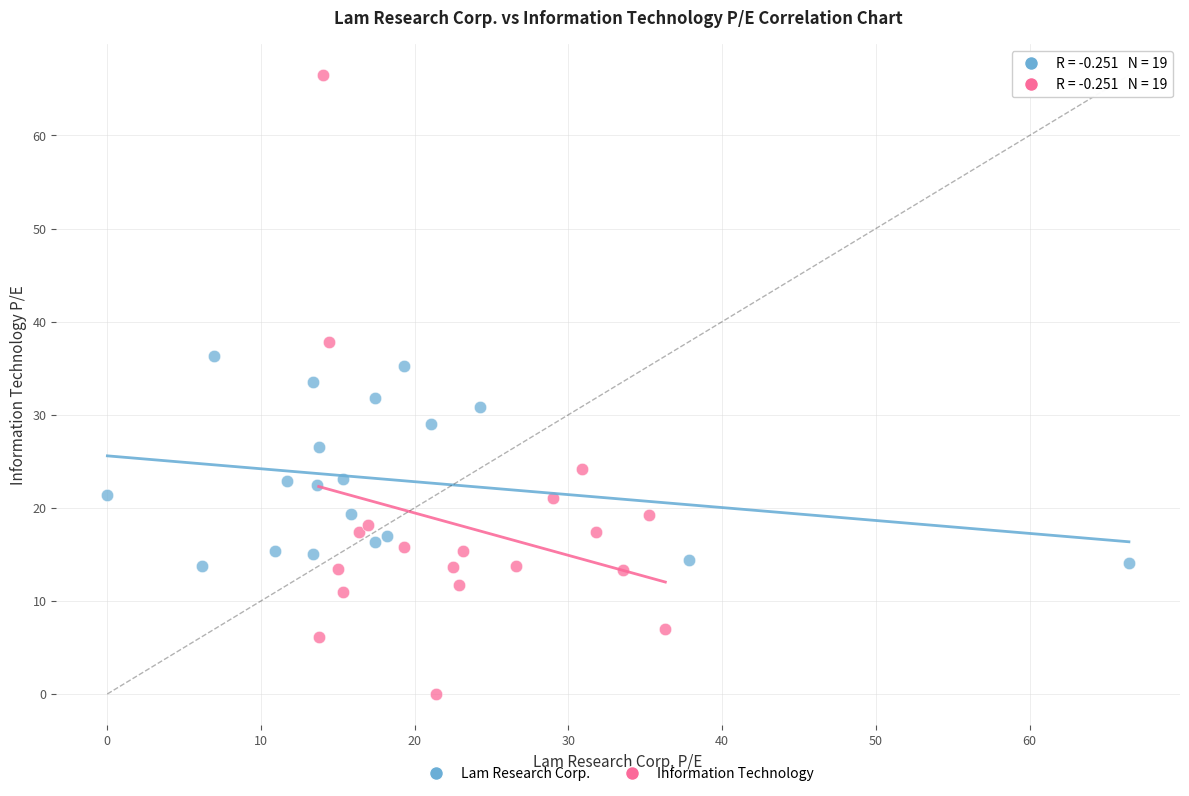

Which series contains the lowest Y value?

Information Technology